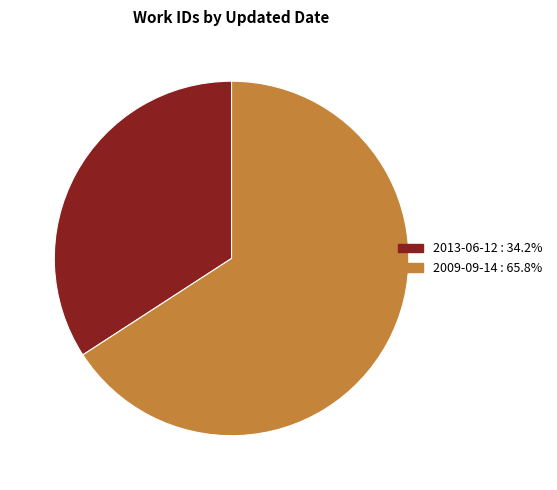

True or false: 2013-06-12 accounts for 34% of the total.

True